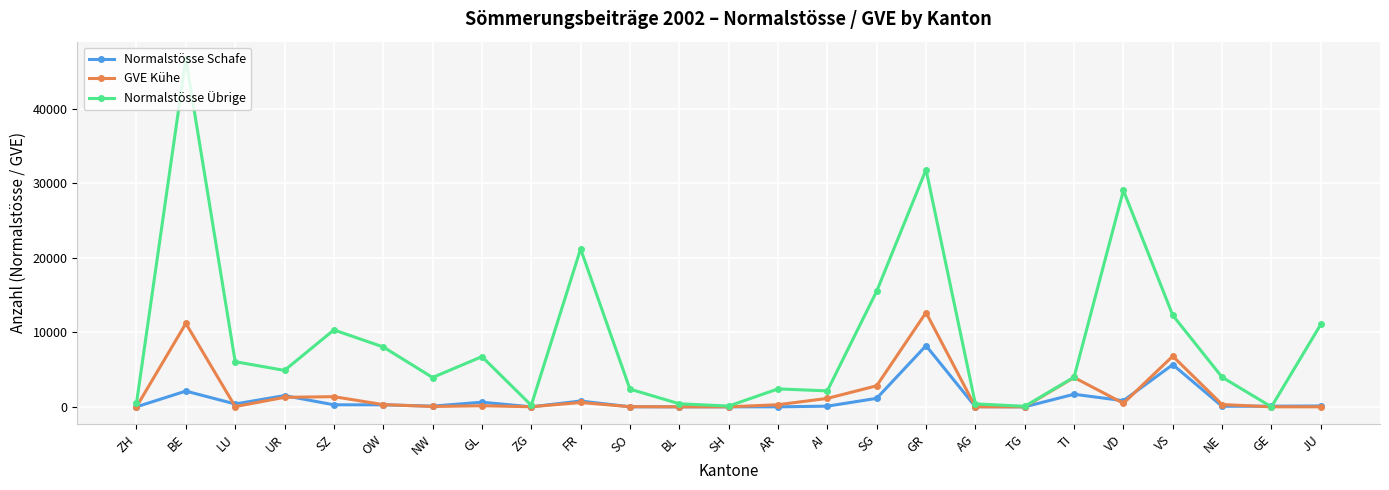

The GVE Kühe series shows 1276.2 at UR. True or false?

True